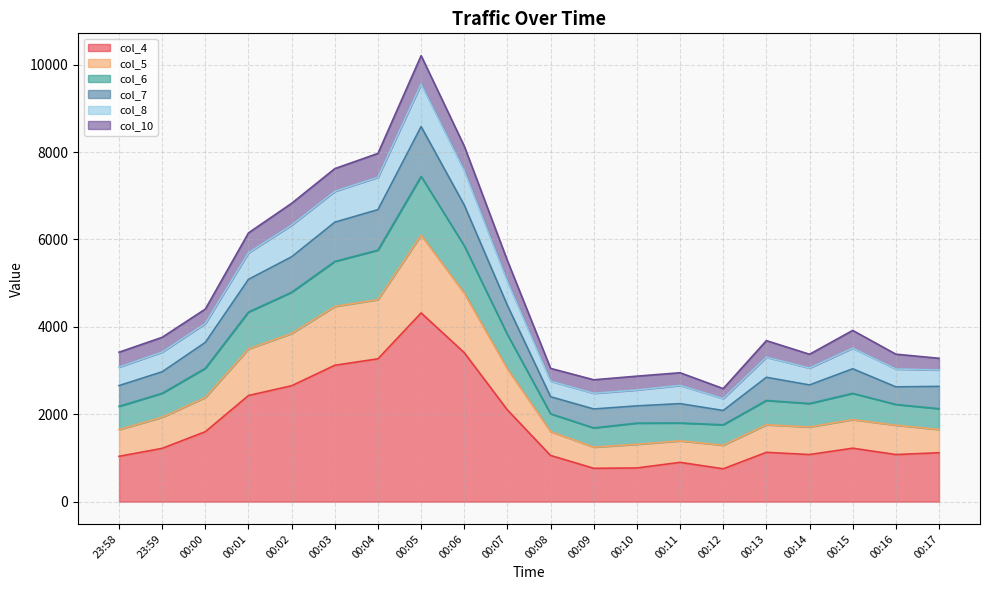

Is the value of col_5 at 00:10 greater than the value of col_6 at 00:05?

No